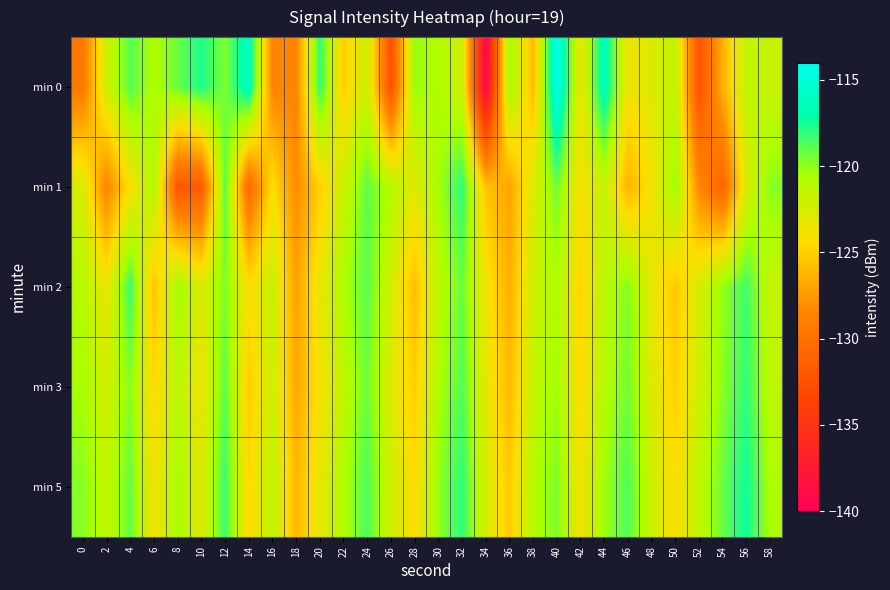

Reading right to left, what are all the values shown in this chart?

min 0: 58=-121.9	56=-121.5	54=-126.4	52=-132.4	50=-121.5	48=-122.8	46=-123.7	44=-116.2	42=-123.5	40=-114.2	38=-126.1	36=-120.3	34=-139.6	32=-122.1	30=-120.9	28=-120.1	26=-132.6	24=-122.0	22=-125.1	20=-118.0	18=-128.6	16=-128.6	14=-116.1	12=-119.6	10=-117.7	8=-119.2	6=-120.8	4=-118.8	2=-122.1	0=-129.4
min 1: 58=-119.8	56=-122.6	54=-131.0	52=-128.4	50=-120.2	48=-123.9	46=-126.3	44=-121.7	42=-124.1	40=-119.3	38=-122.8	36=-127.0	34=-125.5	32=-118.0	30=-120.5	28=-123.0	26=-121.0	24=-119.0	22=-122.0	20=-125.0	18=-128.1	16=-124.2	14=-130.7	12=-118.7	10=-131.7	8=-132.2	6=-120.7	4=-124.1	2=-128.6	0=-122.6
min 2: 58=-121.8	56=-118.4	54=-120.1	52=-122.6	50=-125.4	48=-123.2	46=-119.7	44=-121.3	42=-124.9	40=-120.8	38=-122.1	36=-126.5	34=-123.7	32=-119.2	30=-121.4	28=-125.8	26=-122.3	24=-118.9	22=-120.7	20=-123.4	18=-127.1	16=-121.9	14=-124.2	12=-119.6	10=-122.8	8=-120.3	6=-125.7	4=-118.2	2=-123.5	0=-121.0
min 3: 58=-121.4	56=-118.1	54=-119.9	52=-122.2	50=-125.0	48=-122.8	46=-119.4	44=-121.0	42=-124.5	40=-120.3	38=-121.7	36=-126.0	34=-123.2	32=-118.7	30=-120.8	28=-125.1	26=-122.9	24=-119.3	22=-121.5	20=-124.0	18=-126.8	16=-122.1	14=-125.3	12=-118.9	10=-123.7	8=-121.2	6=-124.6	4=-119.8	2=-122.3	0=-120.5
min 5: 58=-120.7	56=-117.4	54=-119.2	52=-121.5	50=-124.3	48=-122.1	46=-118.7	44=-120.3	42=-123.8	40=-119.6	38=-121.0	36=-125.3	34=-122.5	32=-118.0	30=-120.1	28=-124.4	26=-122.2	24=-118.6	22=-120.8	20=-123.3	18=-126.1	16=-121.4	14=-124.6	12=-118.2	10=-123.0	8=-120.5	6=-123.9	4=-119.1	2=-121.6	0=-119.8